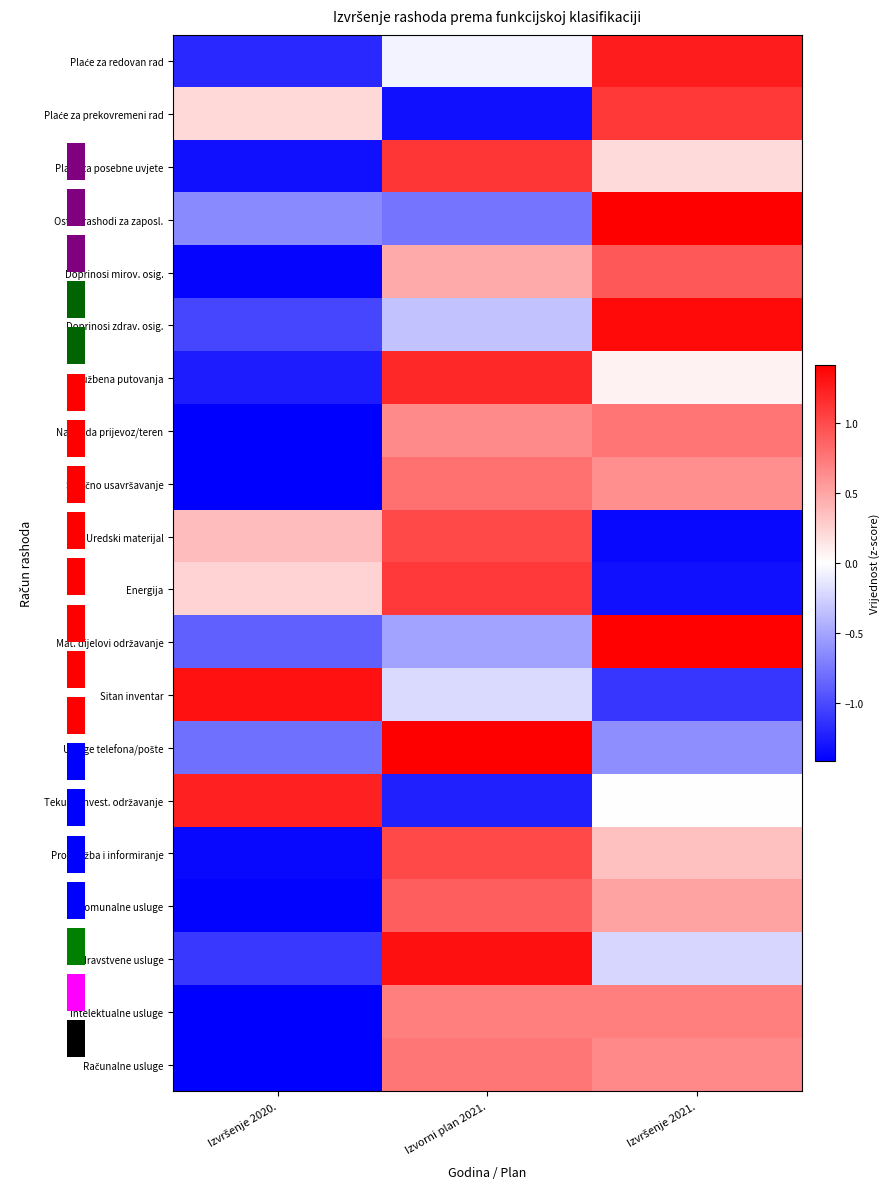

At which category is the sum across all series the highest?

Izvorni plan 2021.